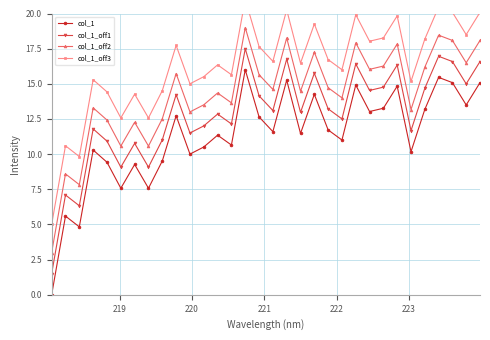

True or false: col_1_off1 and col_1_off3 cross at least once.

False